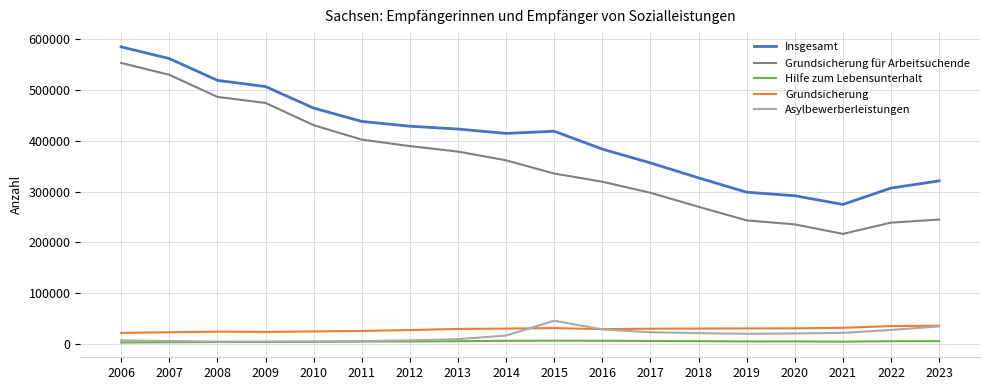

Does the chart have visible grid lines?

Yes